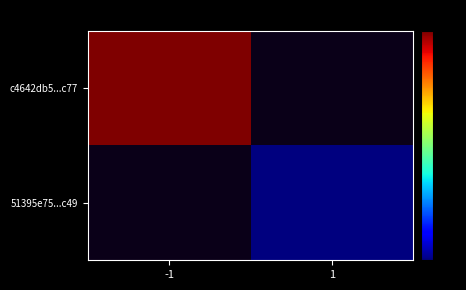

List the labels in order of c4642db5...c77 value, largest first.

-1, 1